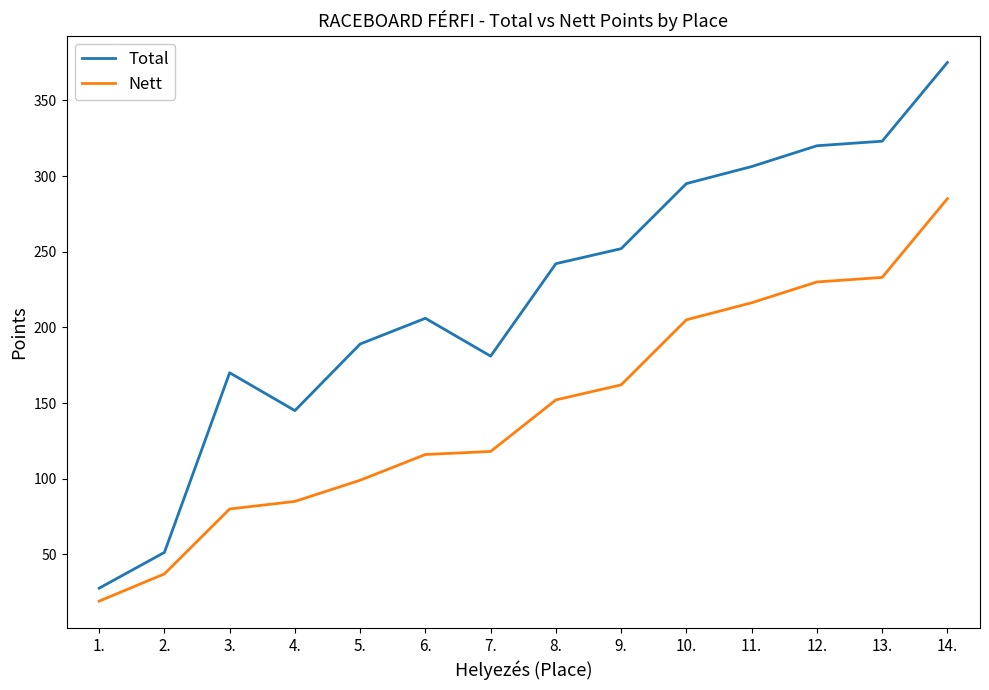

Which series has the largest range (max minus min)?

Total